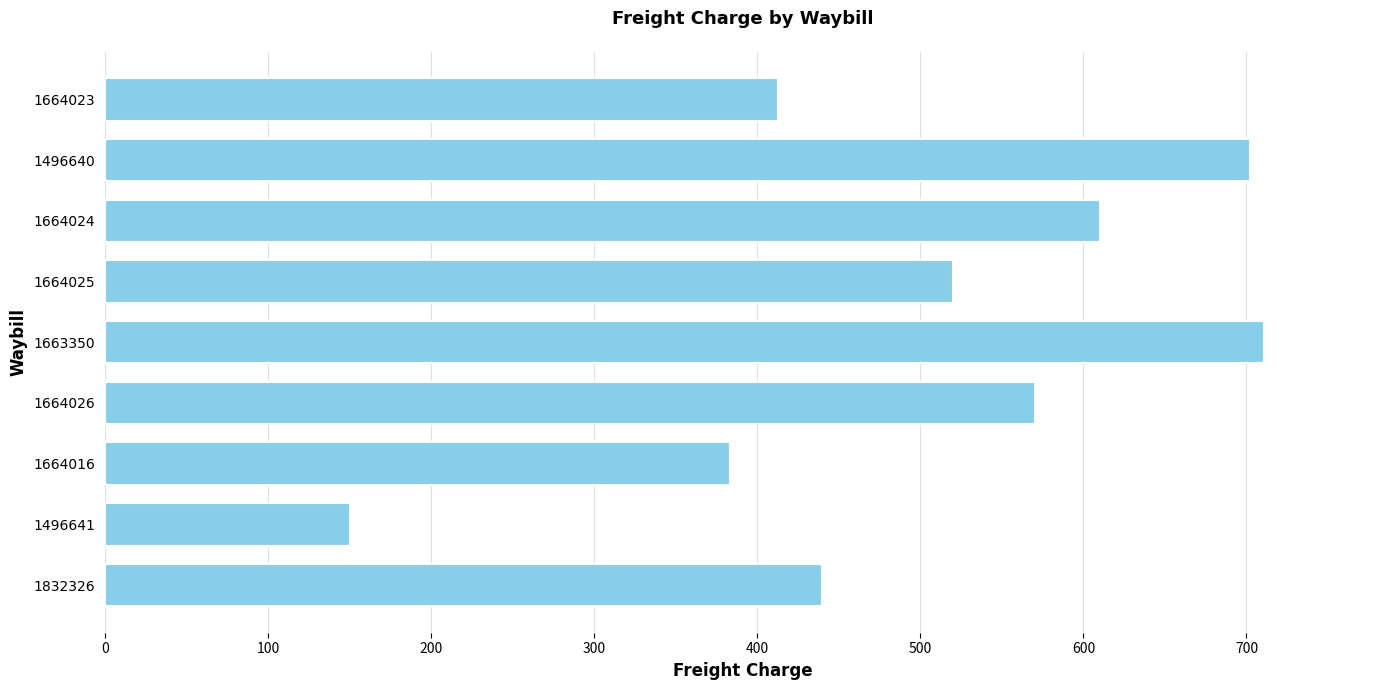

What is the difference between the maximum and minimum values?

560.7